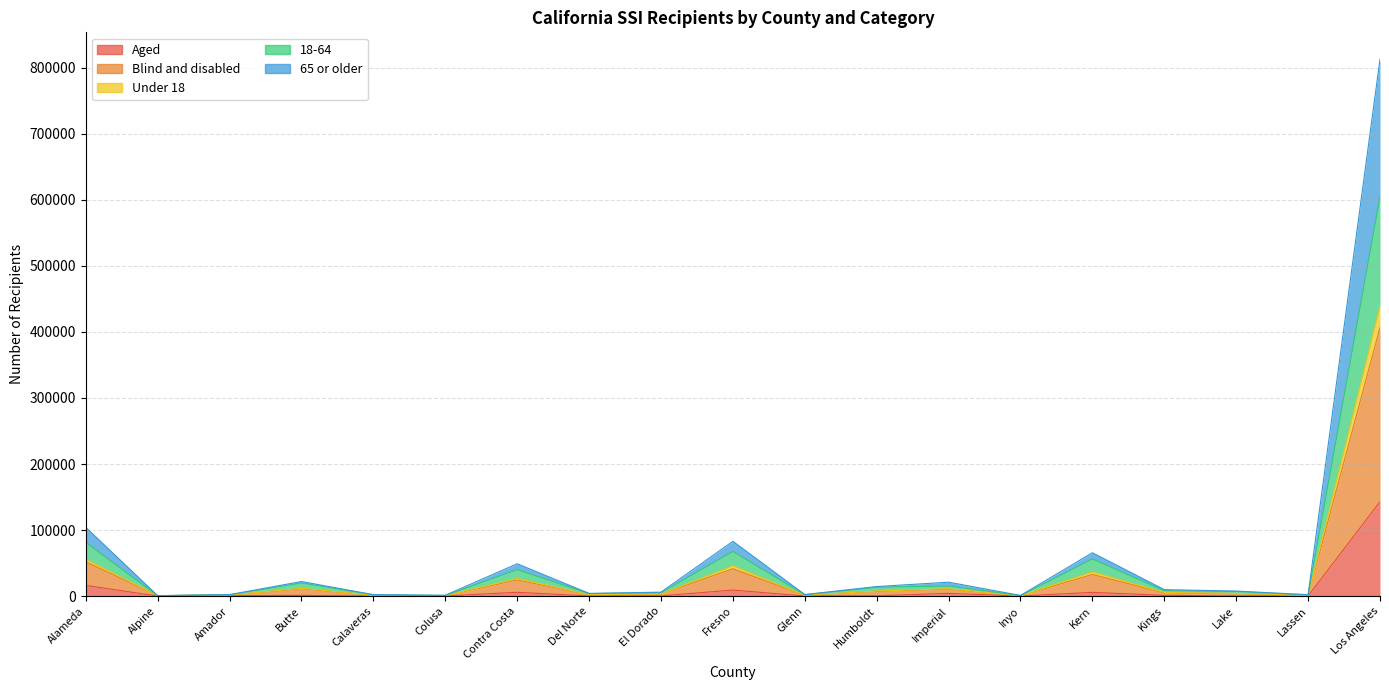

What is the value of the Aged point at the 11th from the left?

192